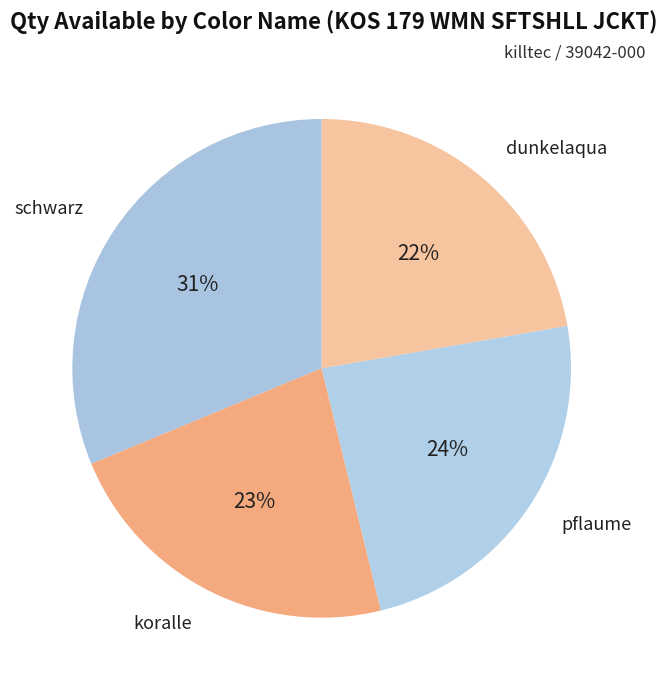

True or false: koralle accounts for 37% of the total.

False